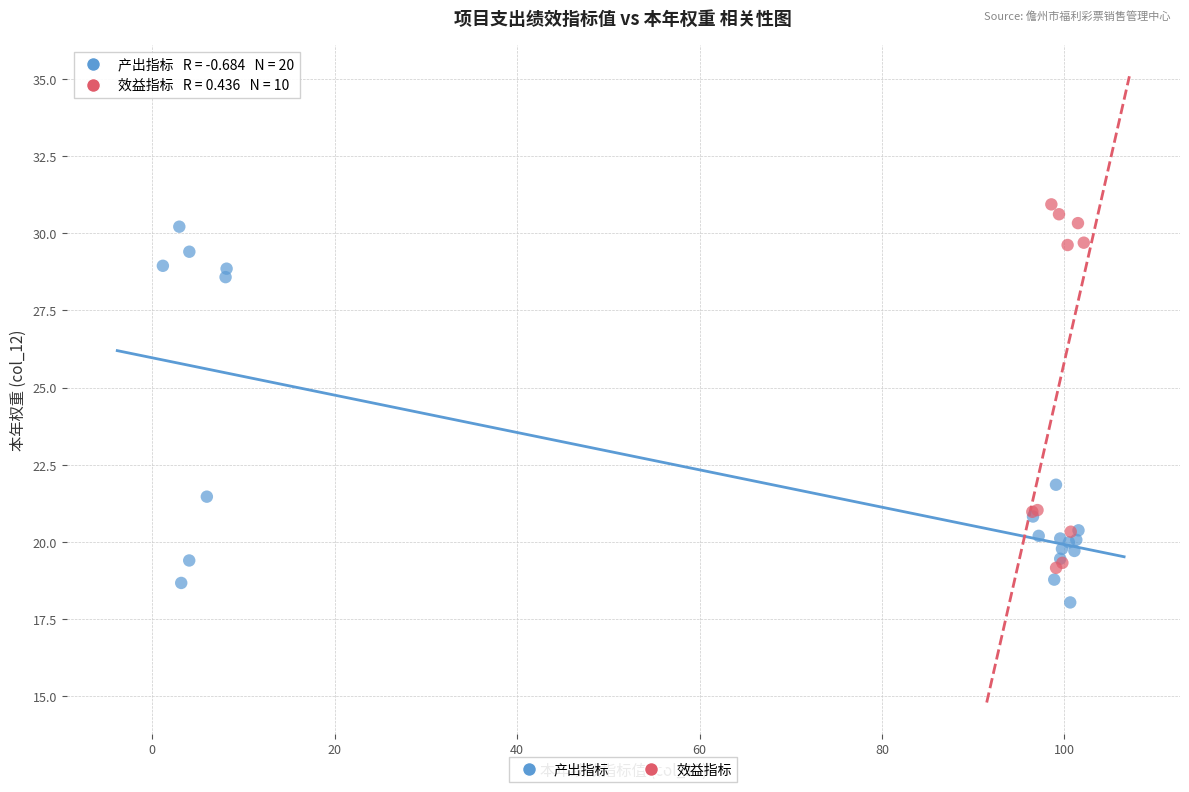

Which series reaches the minimum Y coordinate?

产出指标